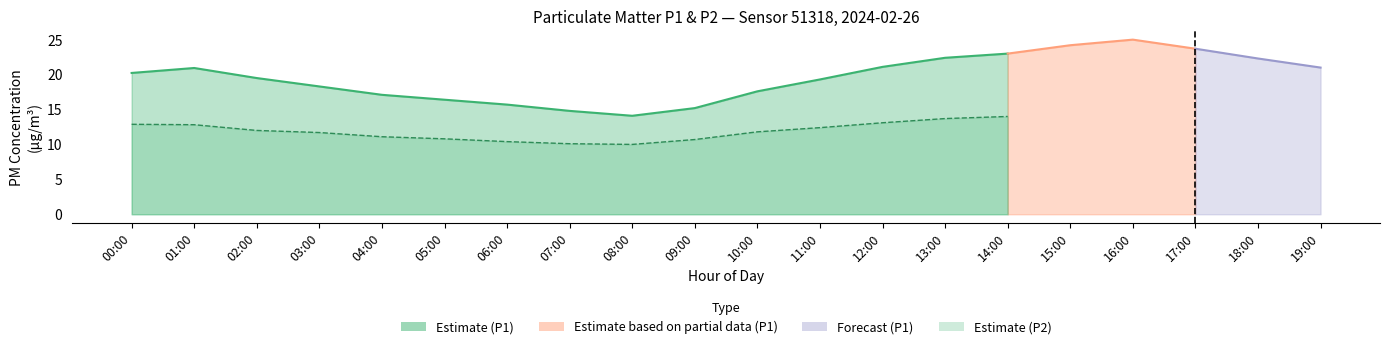

At which label is P1 closest to 19?

03:00